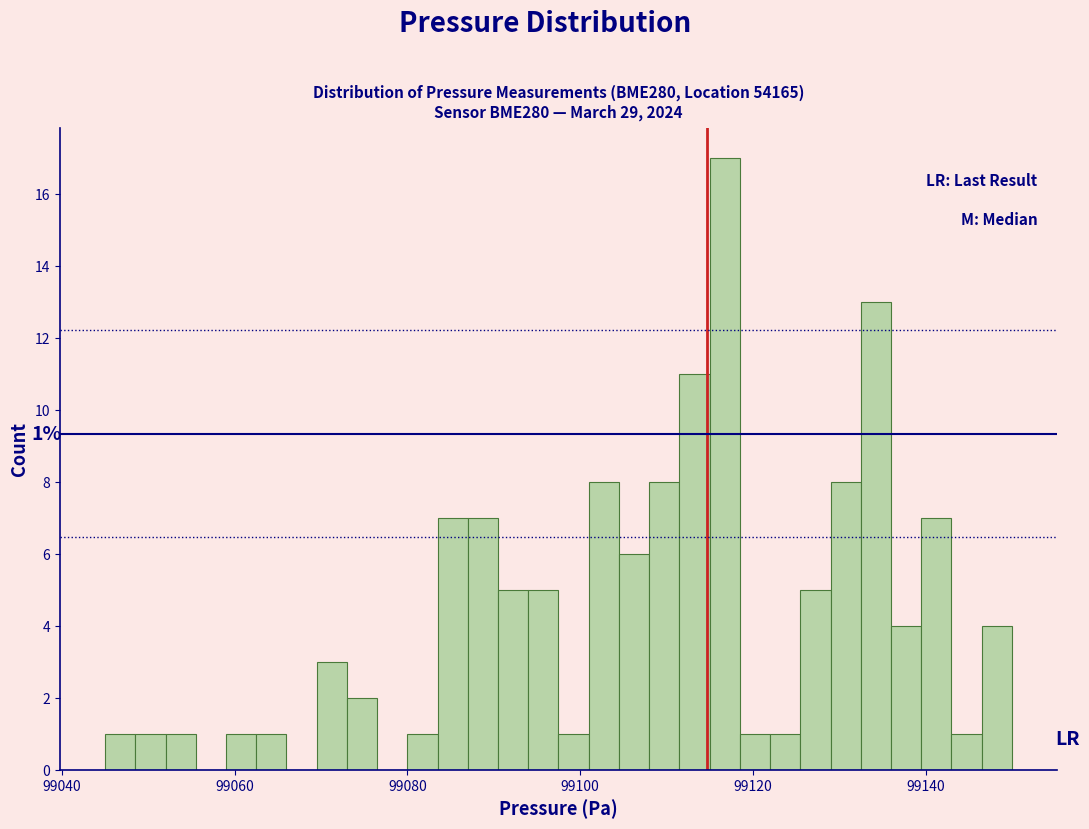

Around what value on the x-axis is the tallest bar? Give the approximate position of its centre, as read against the axis.

99116